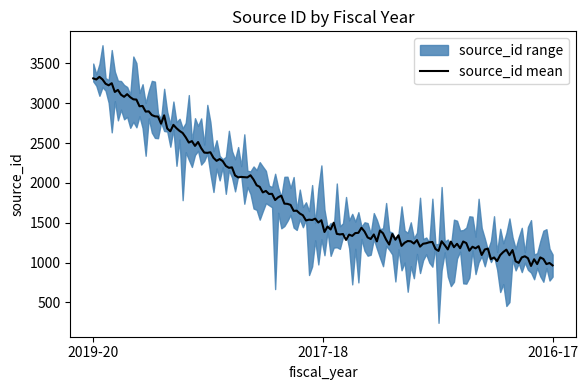

What position from the left is 2016-17?

3